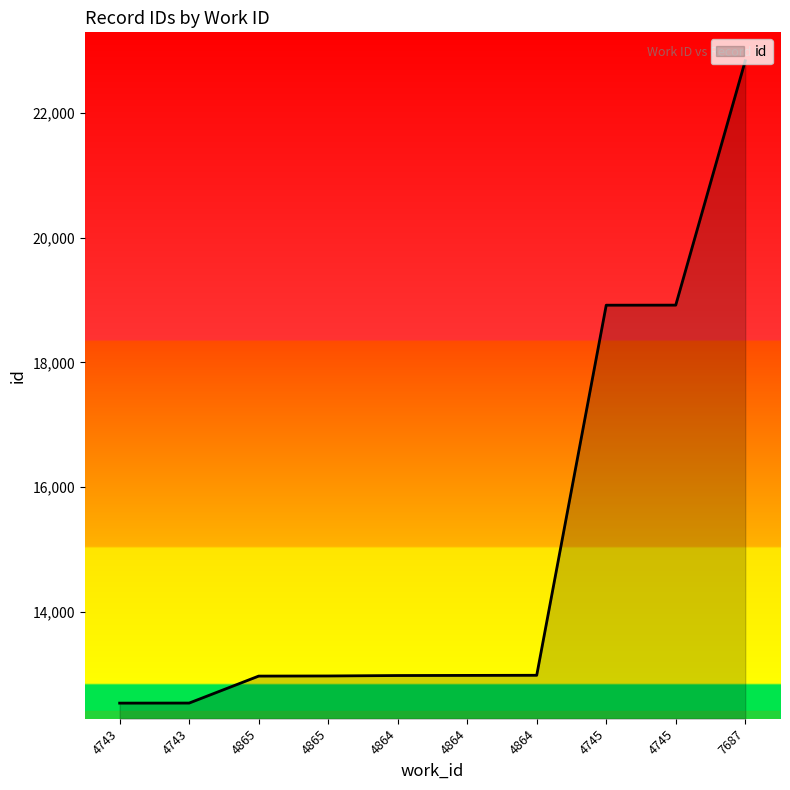

Rank the categories by value from highest to lowest.

7687, 4745, 4745, 4864, 4864, 4864, 4865, 4865, 4743, 4743